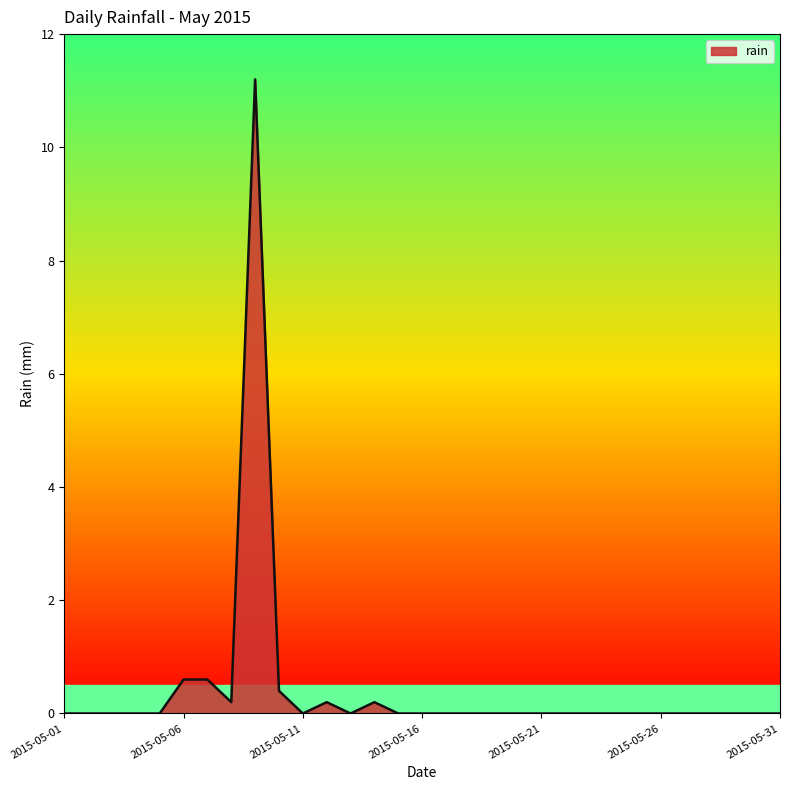

Count the number of data series in this chart.

1